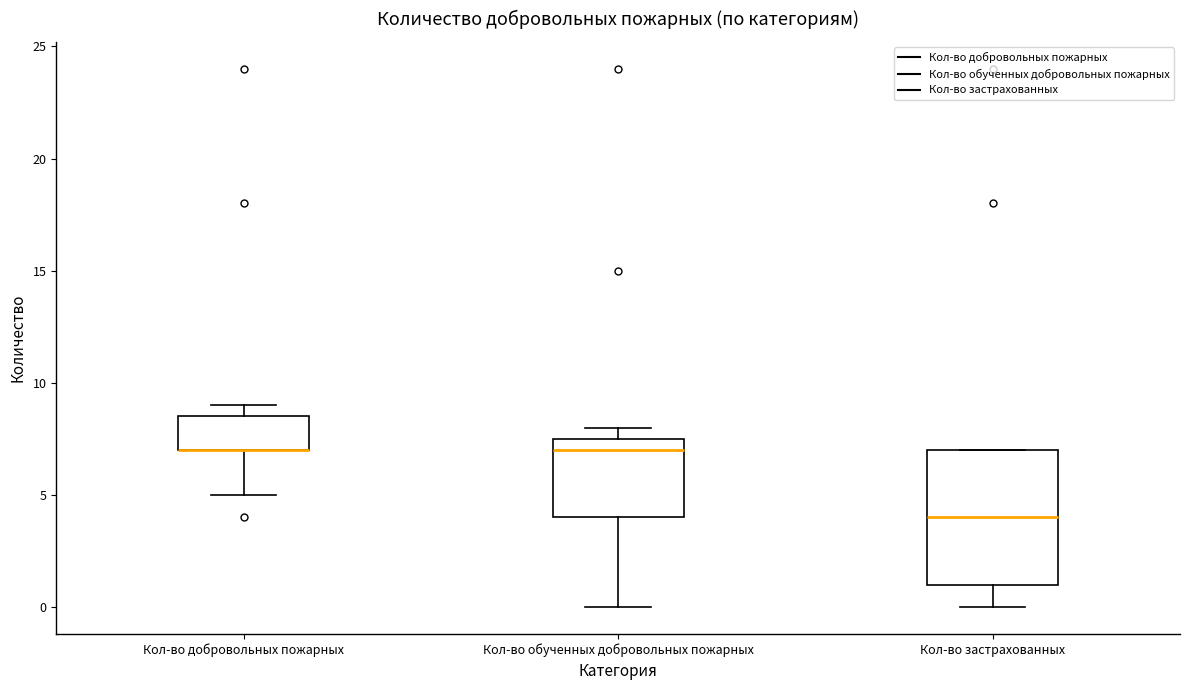

Which box is the tallest, from its lower edge to its upper edge?

Кол-во застрахованных